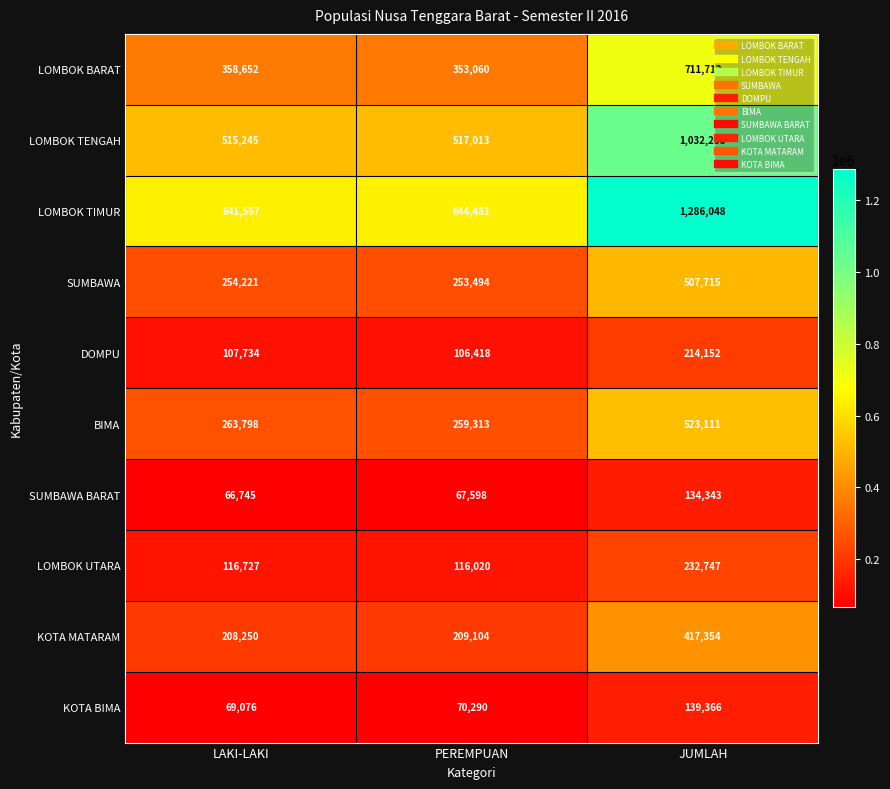

Reading left to right, list all the values displayed in this chart.

LOMBOK BARAT: 358652	353060	711712
LOMBOK TENGAH: 515245	517013	1032258
LOMBOK TIMUR: 641567	644481	1286048
SUMBAWA: 254221	253494	507715
DOMPU: 107734	106418	214152
BIMA: 263798	259313	523111
SUMBAWA BARAT: 66745	67598	134343
LOMBOK UTARA: 116727	116020	232747
KOTA MATARAM: 208250	209104	417354
KOTA BIMA: 69076	70290	139366